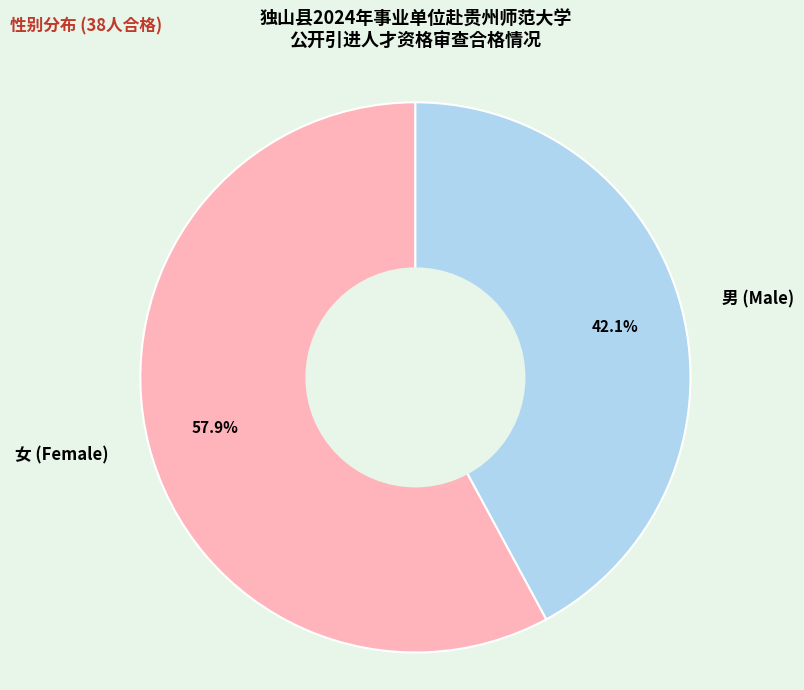

Combined, what portion of the pie is 女 and 男?

100.0%